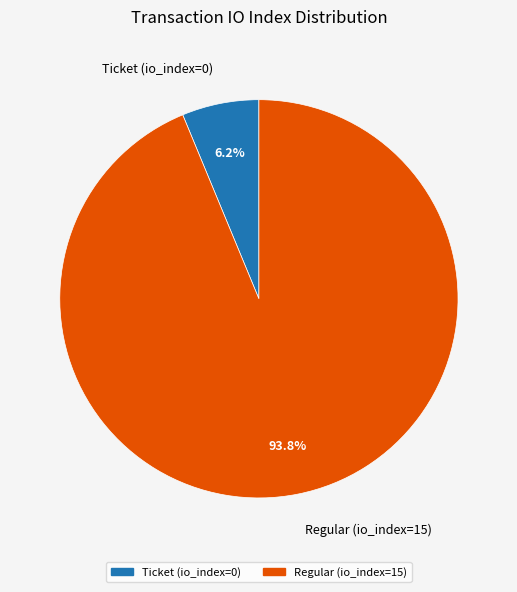

Rank the categories by value from highest to lowest.

Regular (io_index=15), Ticket (io_index=0)